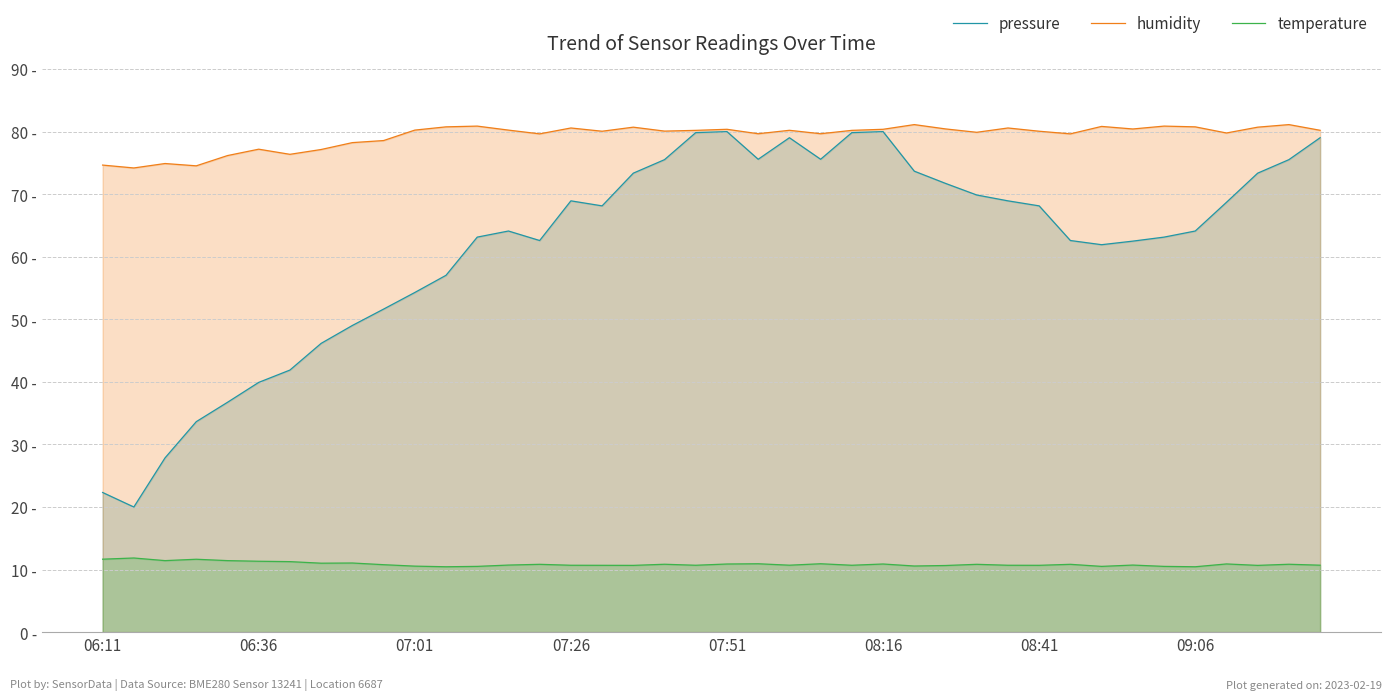

What is the difference between the highest and lowest values at 32?

70.3